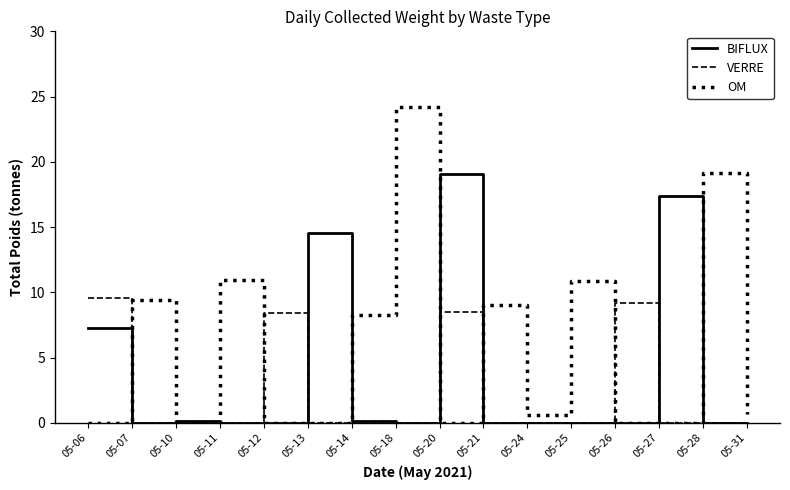

At which category is the sum across all series the highest?

05-20